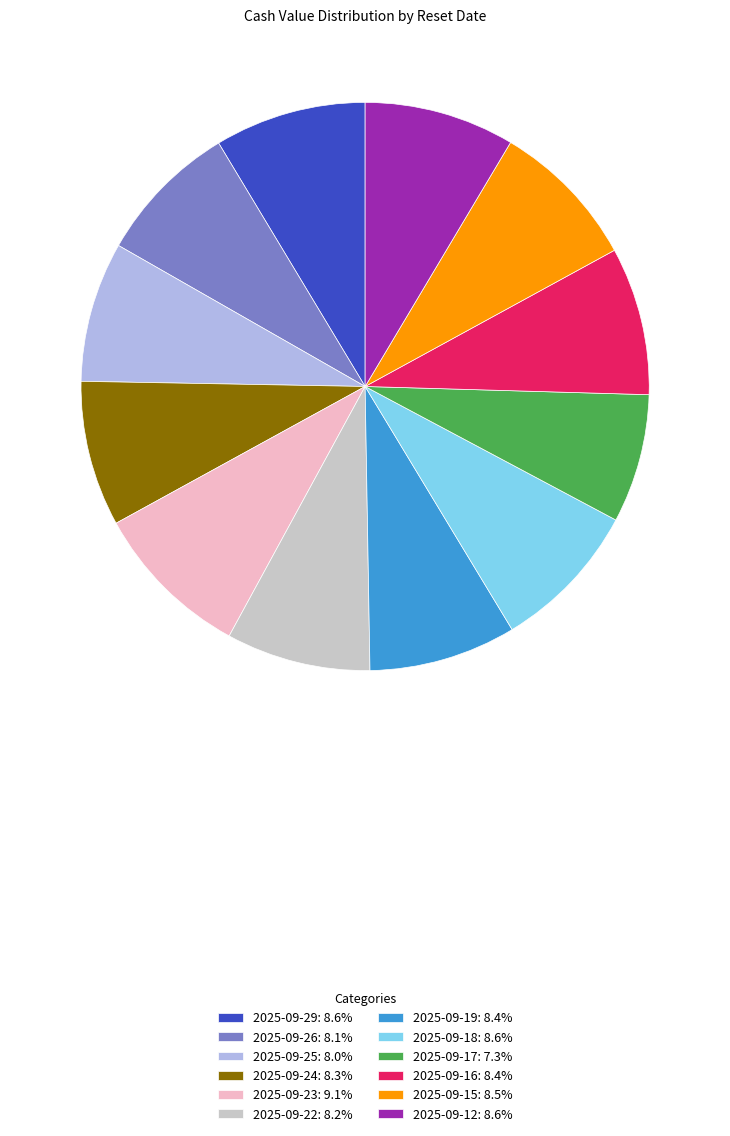

What is the ratio of the value at 2025-09-26: 8.1% to the value at 2025-09-22: 8.2%?

1.0